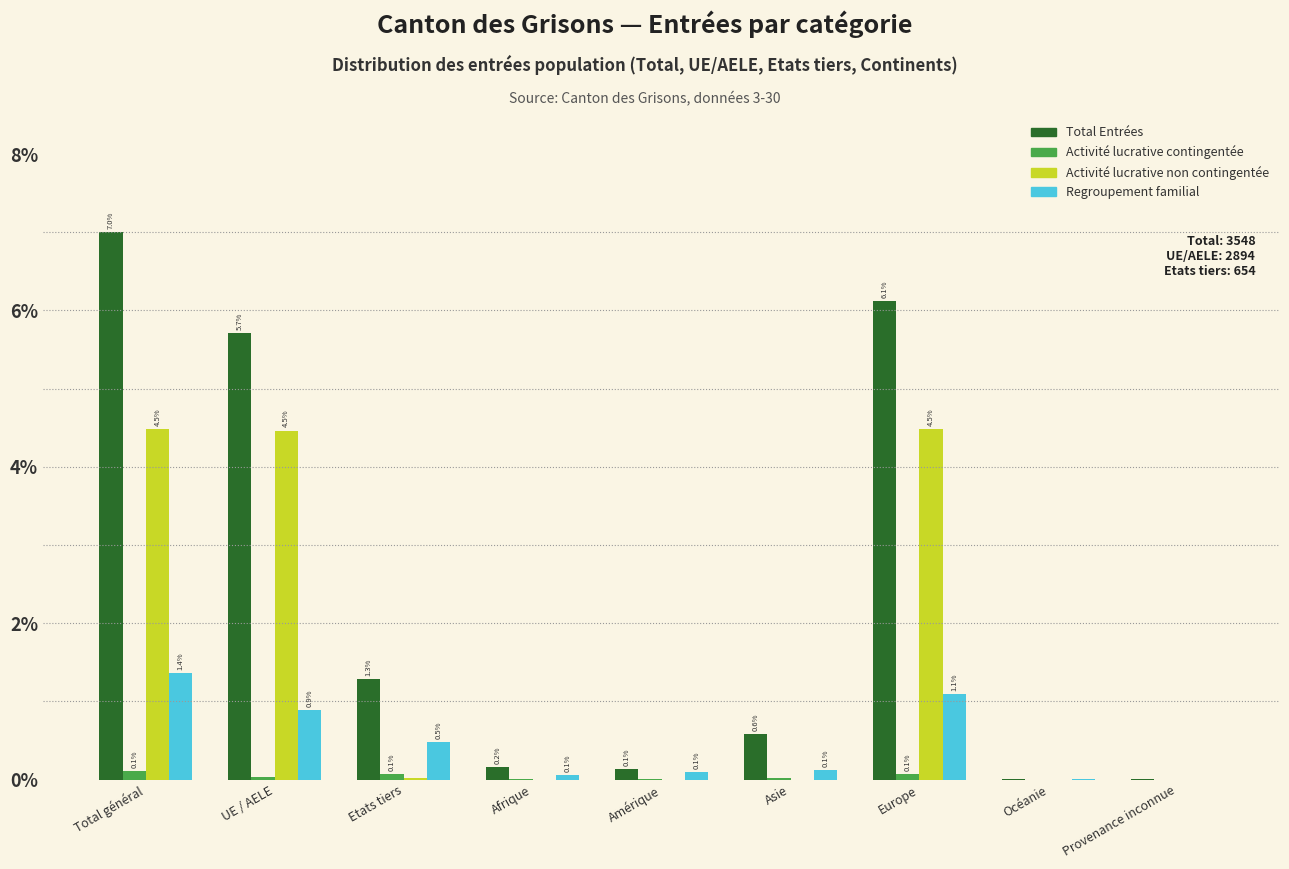

Which series changed the most between Asie and Europe?

Total Entrées